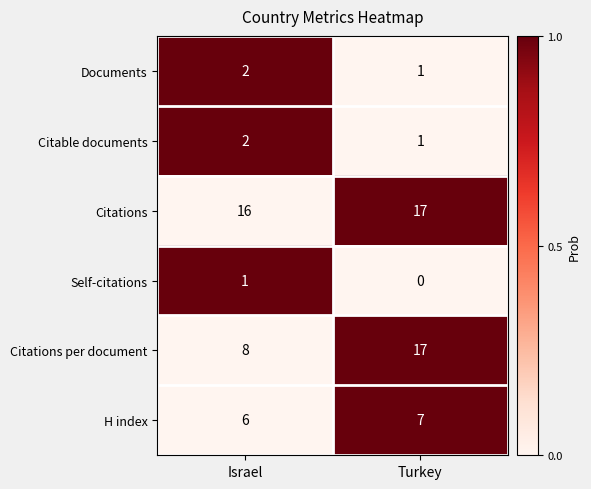

Where is Self-citations nearest to the value 0?

Turkey